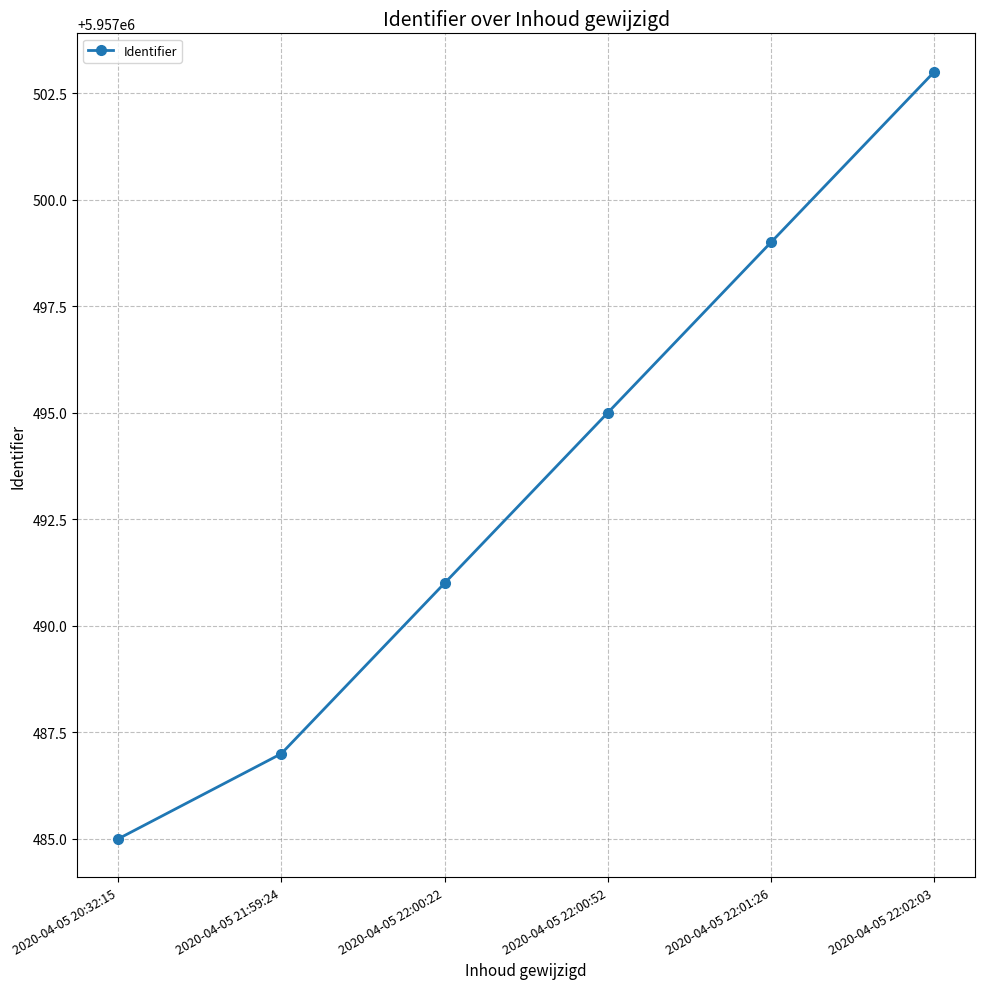

The value at 2020-04-05 22:01:26 is 3273108. True or false?

False